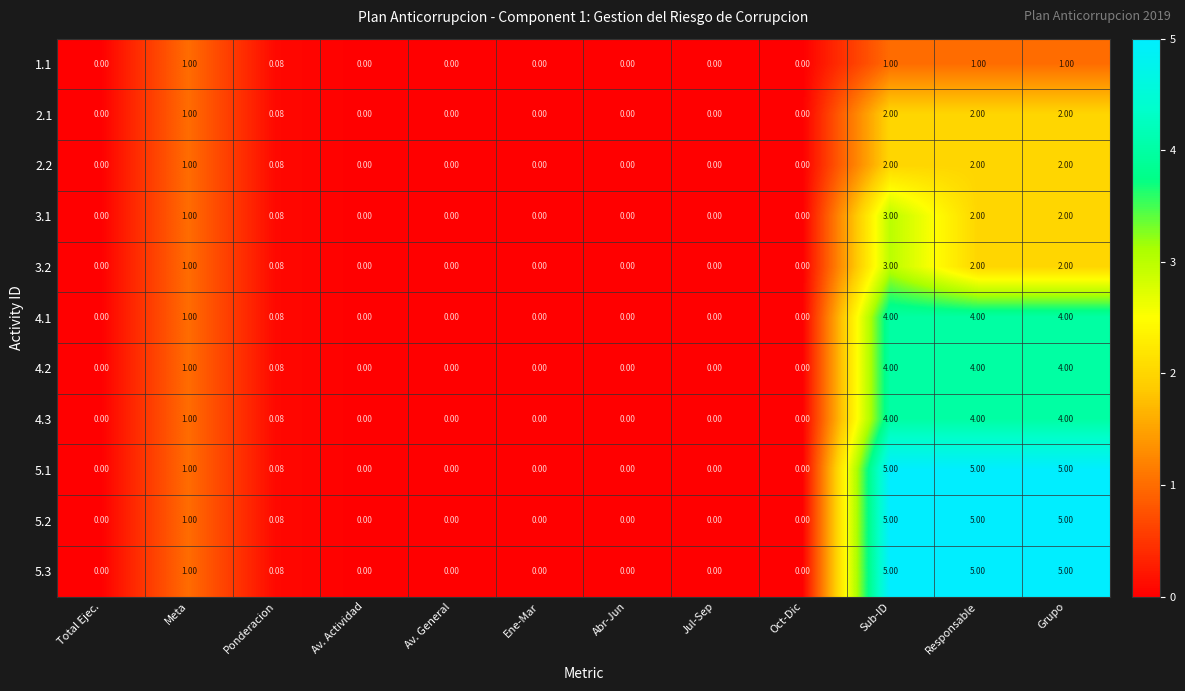

At which label is 2.1 closest to 1?

Meta